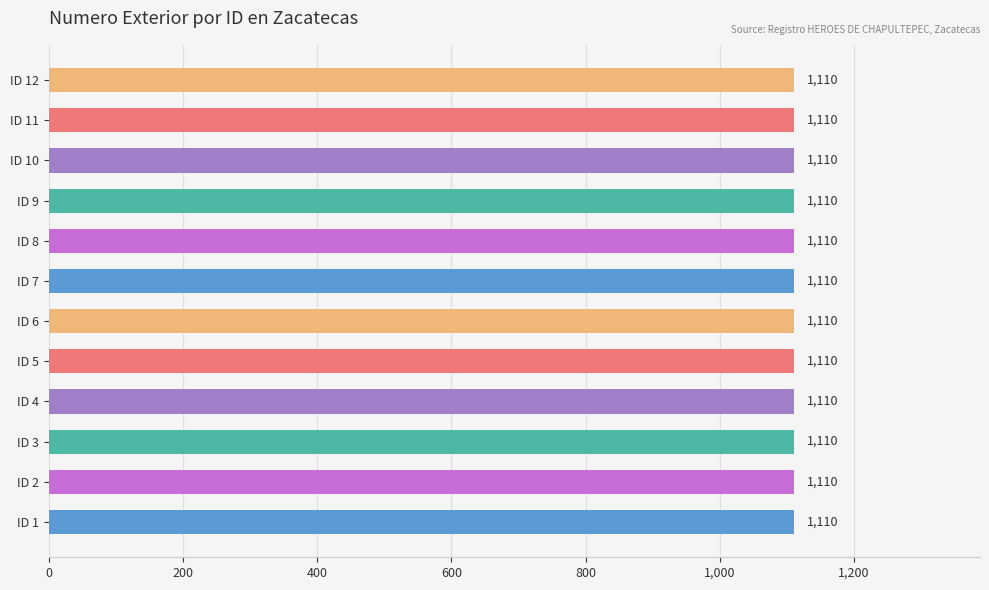

Rank the categories by value from lowest to highest.

ID 1, ID 2, ID 3, ID 4, ID 5, ID 6, ID 7, ID 8, ID 9, ID 10, ID 11, ID 12